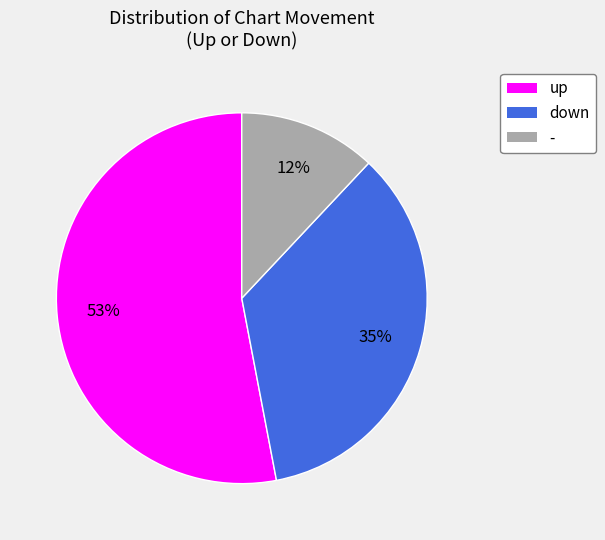

To the nearest percent, what is the average slice percentage?

33%